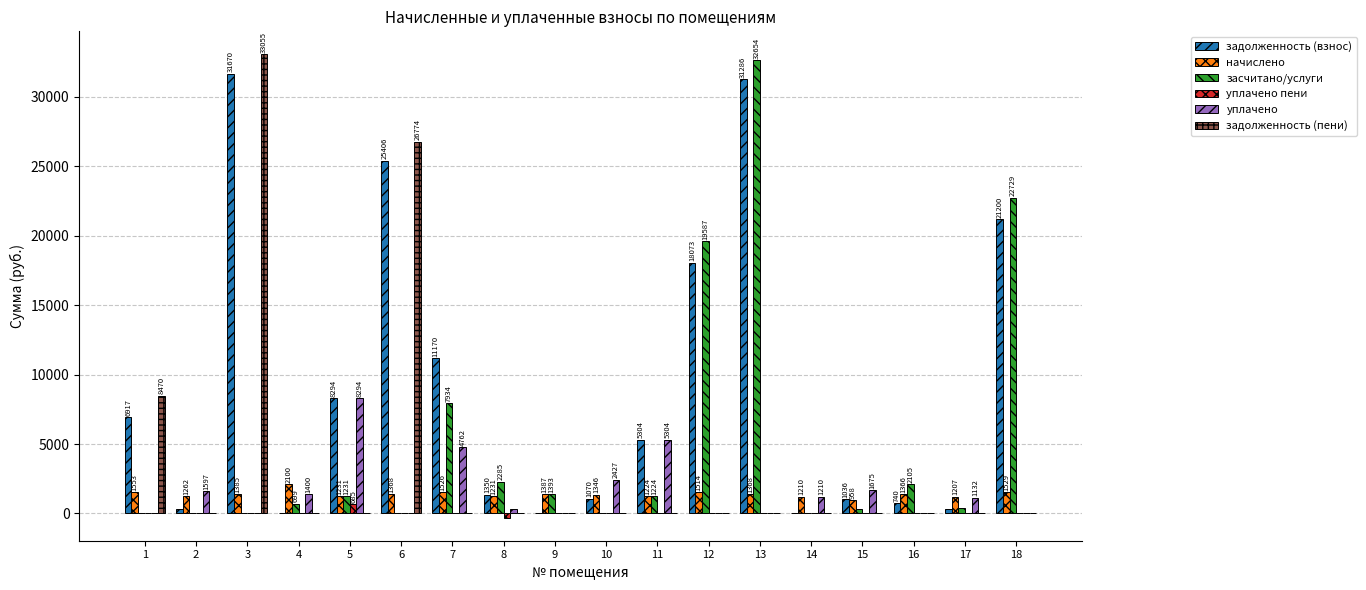

Are the bars grouped side by side (vs. stacked)?

Yes